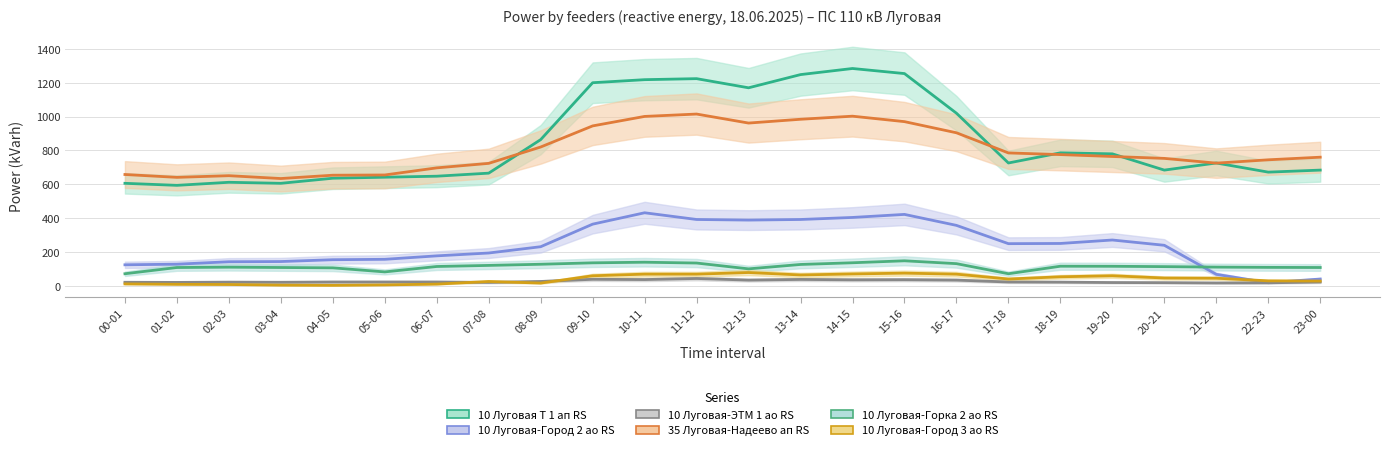

The value of 10 Луговая-Город 3 ао RS at 11-12 is 125.1. True or false?

False